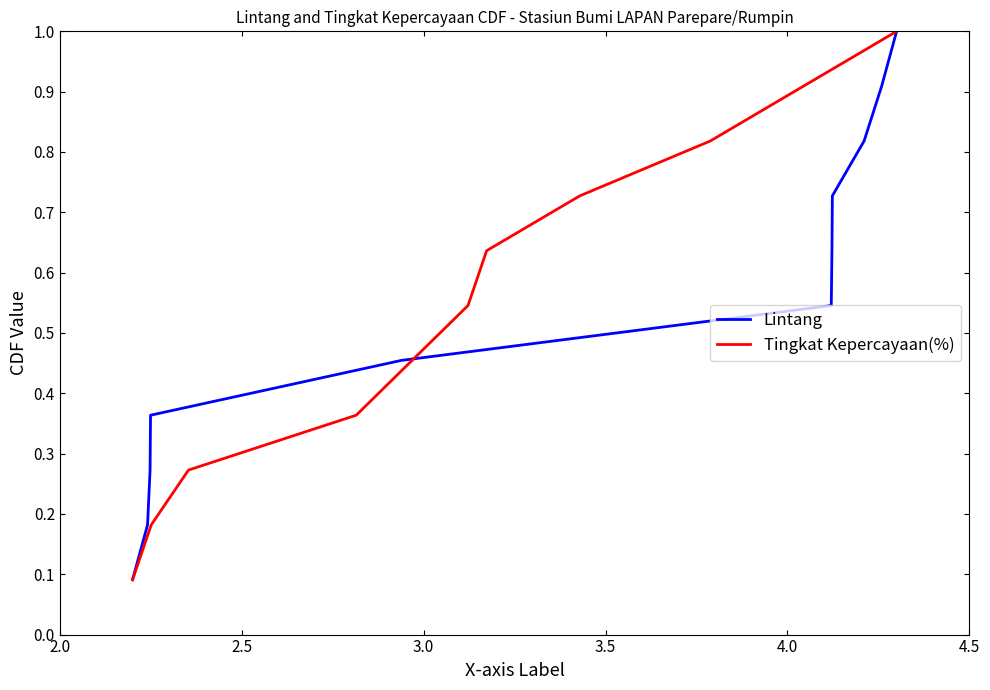

Which series has the largest range (max minus min)?

Lintang